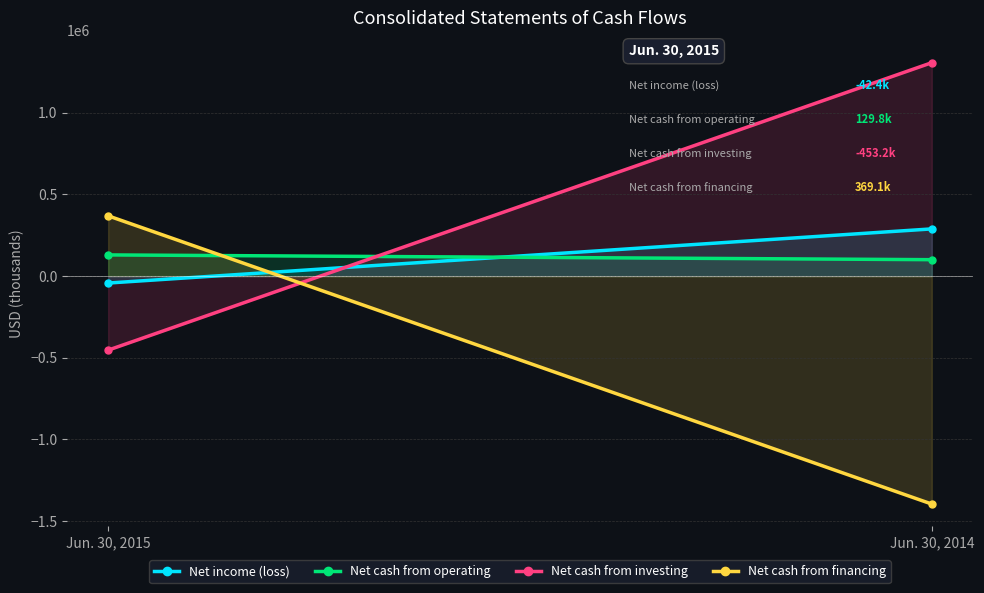

How many lines are shown in the chart?

4